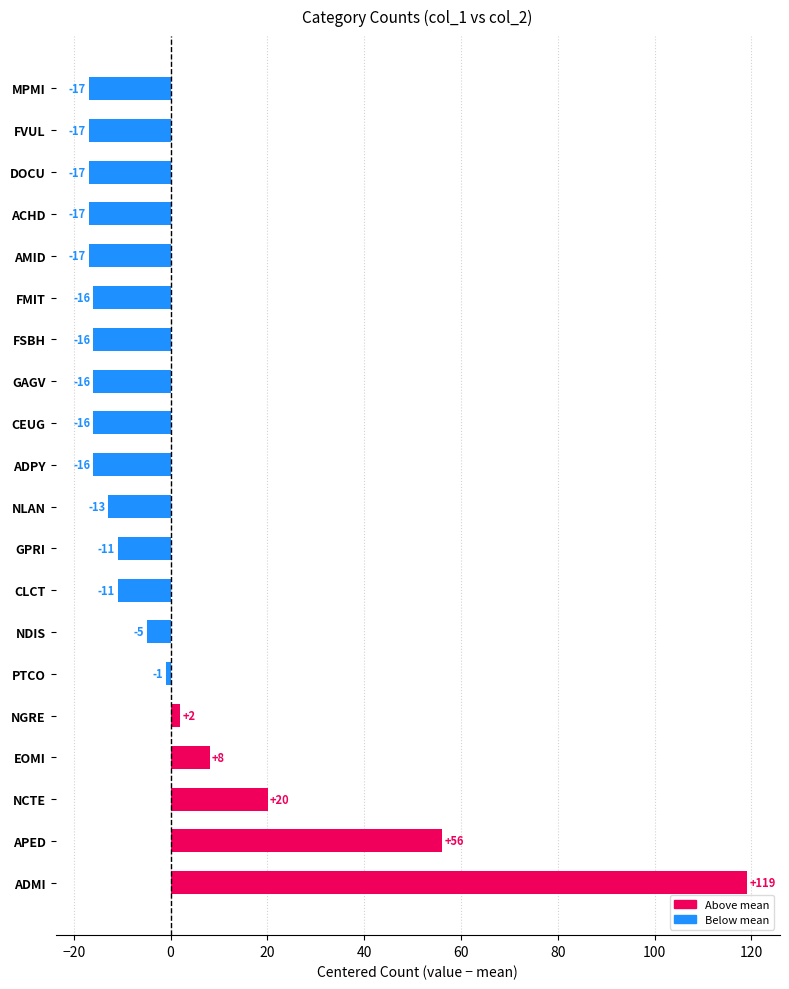

What is the smallest value displayed?

-16.9